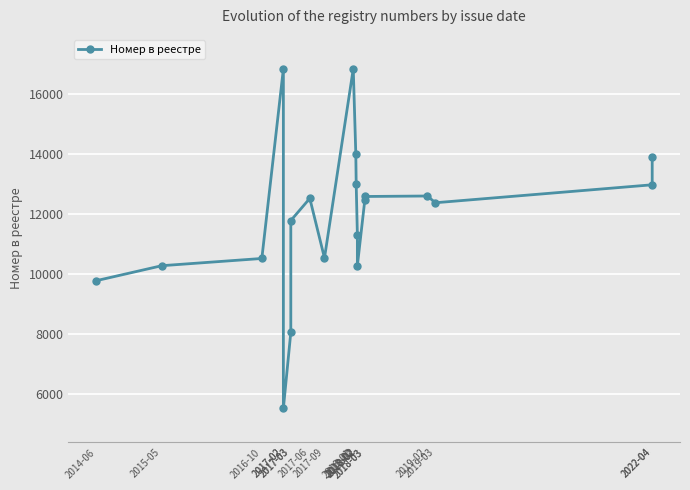

Reading right to left, transcribe all the data shown in this chart.

13882	12960	12361	12586	12570	12452	10264	11294	12970	13994	16826	10519	12507	11767	8040	5501	16823	10503	10262	9762